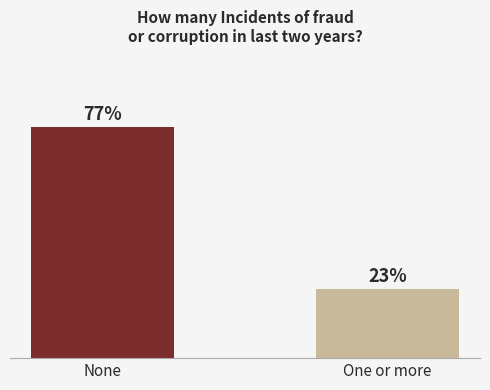

Which category has the lowest value across all series?

One or more